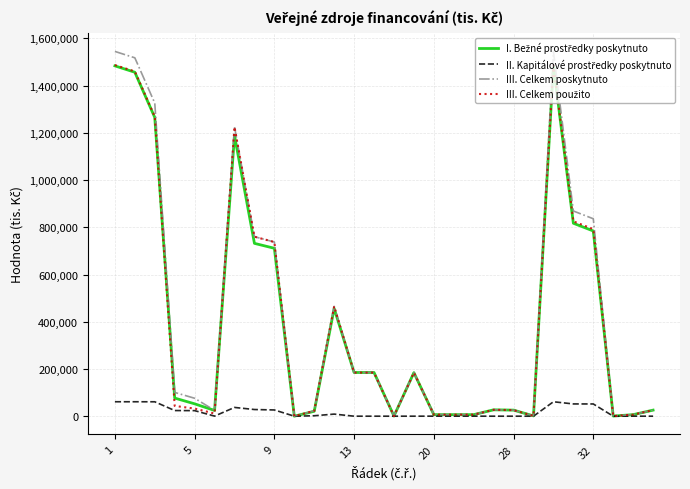

Which series has the widest spread of values?

III. Celkem poskytnuto